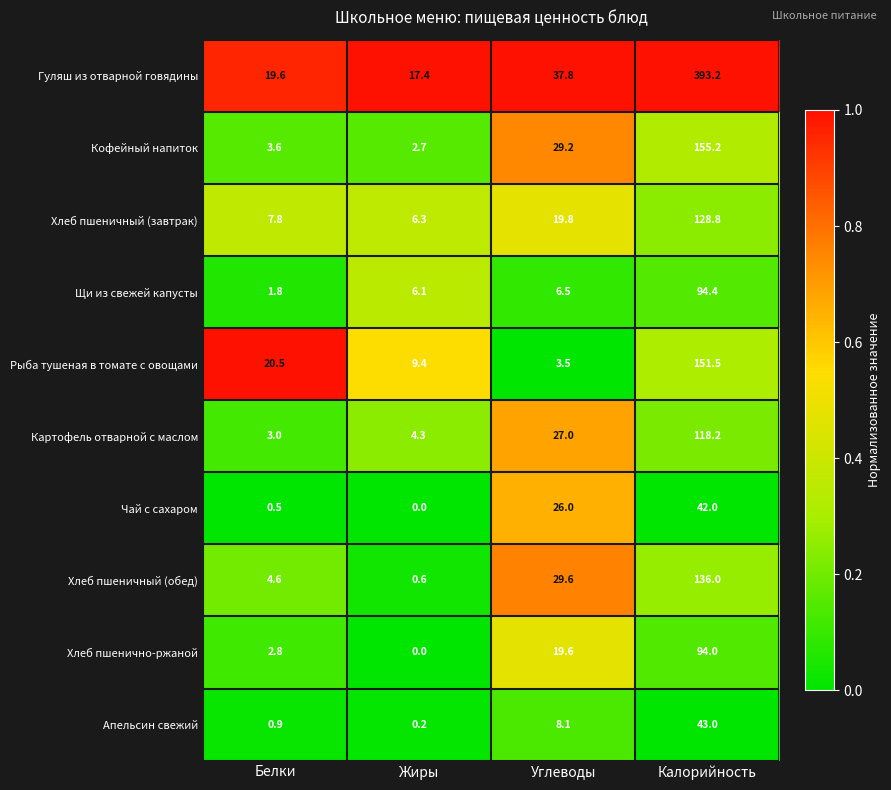

At which category does the chart reach its minimum across all series?

Жиры